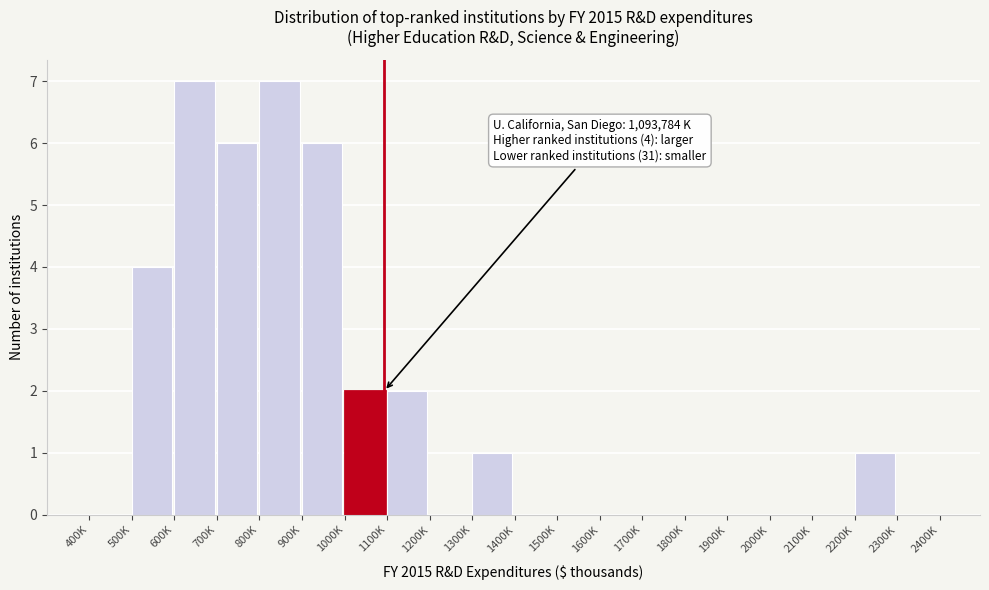

Reading left to right, transcribe all the data shown in this chart.

400K=0	500K=4	600K=7	700K=6	800K=7	900K=6	1000K=2	1100K=2	1200K=0	1300K=1	1400K=0	1500K=0	1600K=0	1700K=0	1800K=0	1900K=0	2000K=0	2100K=0	2200K=1	2300K=0